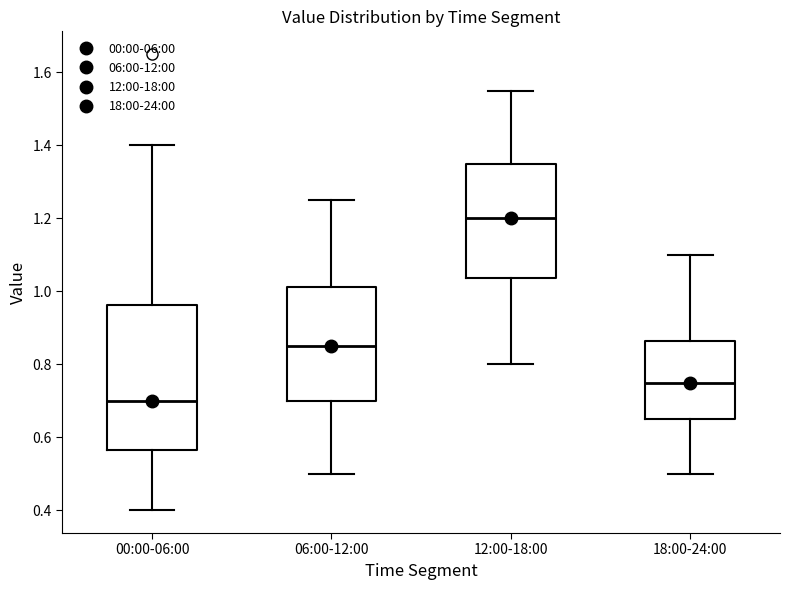

Reading left to right, transcribe this box plot: for each box, give where its median line is, the range the box spans, and where its two whiskers end, as read against the y-axis. The values are not printed on the chart, so give them approximately, as read against the axis.

00:00-06:00: median 0.70, box 0.56 to 0.96, whiskers 0.40 to 1.40
06:00-12:00: median 0.86, box 0.70 to 1.02, whiskers 0.50 to 1.26
12:00-18:00: median 1.20, box 1.04 to 1.36, whiskers 0.80 to 1.56
18:00-24:00: median 0.76, box 0.66 to 0.86, whiskers 0.50 to 1.10